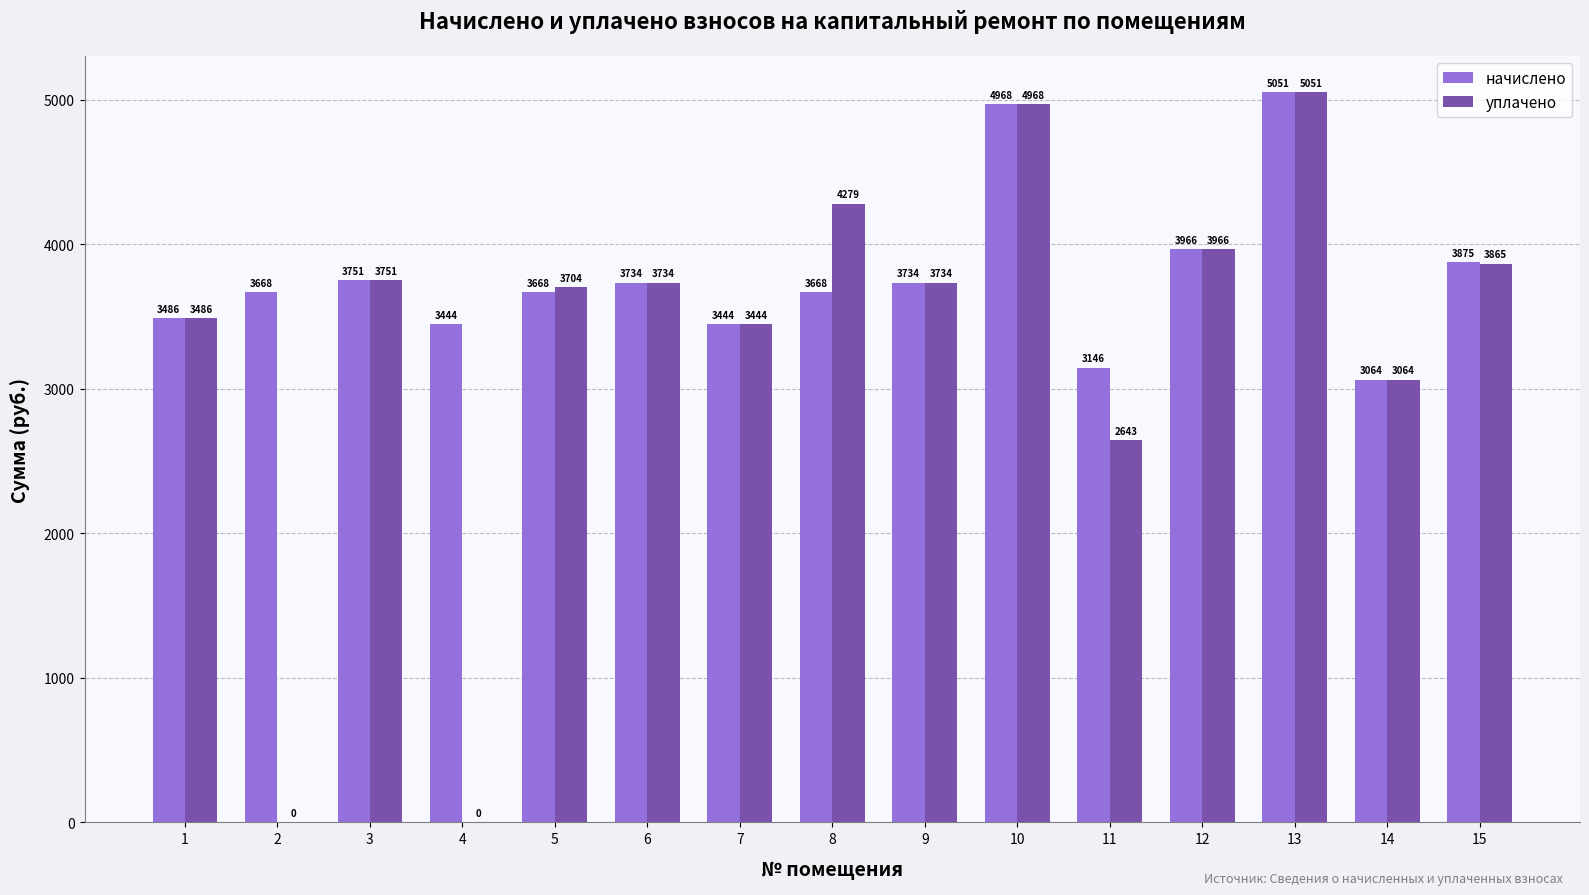

Which series has the largest range (max minus min)?

уплачено